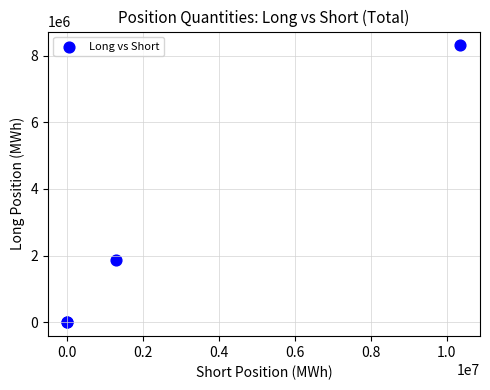

What Y value in the scatter plot is closest to 4152912?

1859784